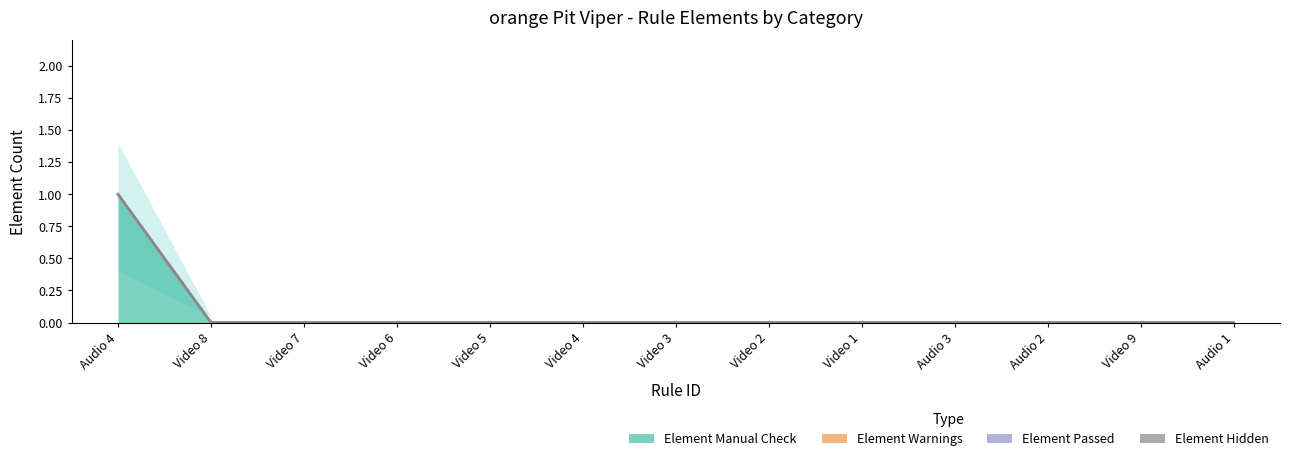

At how many categories does at least one series exceed 0?

1